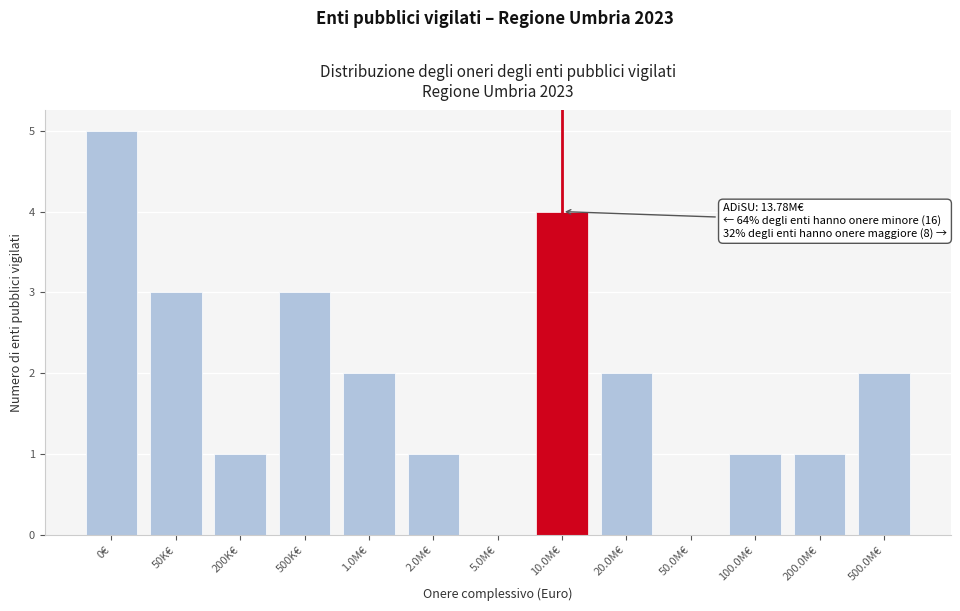

Reading right to left, transcribe all the data shown in this chart.

500.0M€=2	200.0M€=1	100.0M€=1	50.0M€=0	20.0M€=2	10.0M€=4	5.0M€=0	2.0M€=1	1.0M€=2	500K€=3	200K€=1	50K€=3	0€=5